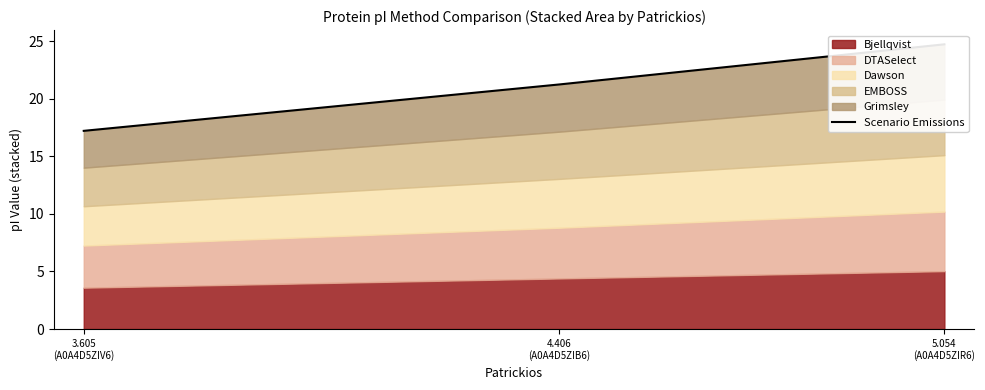

What is the value of the 3rd point from the left?

24.7